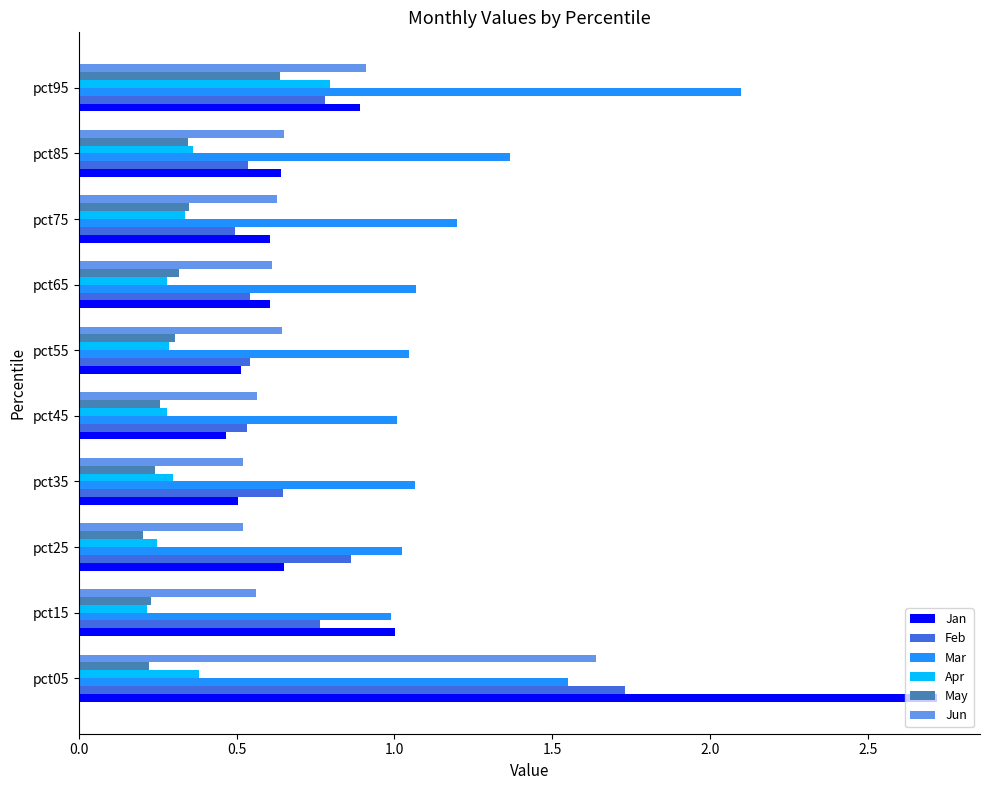

Which series has the largest range (max minus min)?

Jan